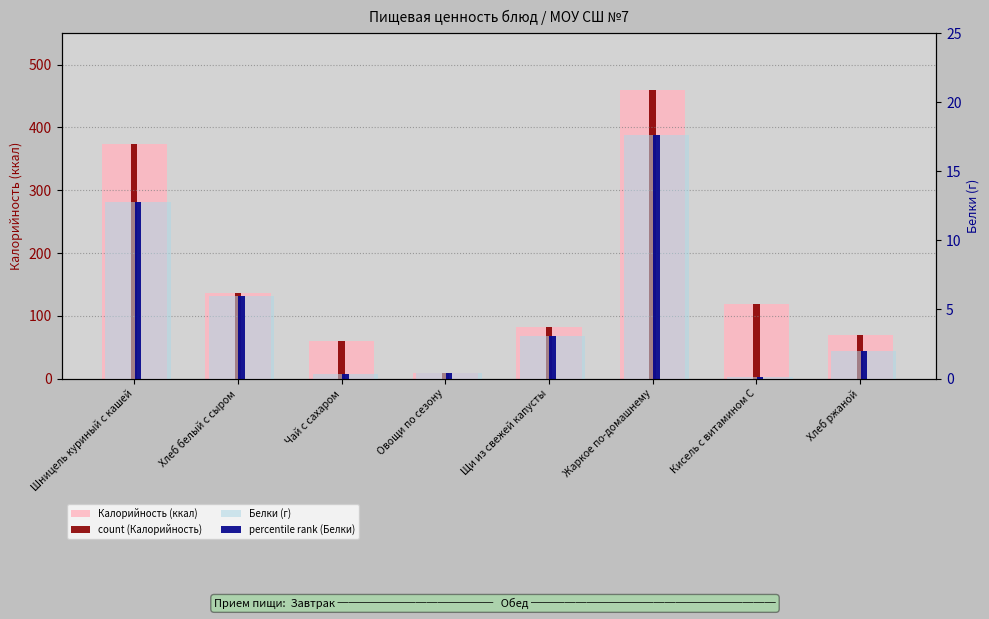

Is the value of count (Калорийность) at Овощи по сезону greater than the value of percentile rank (Белки) at Хлеб ржаной?

Yes